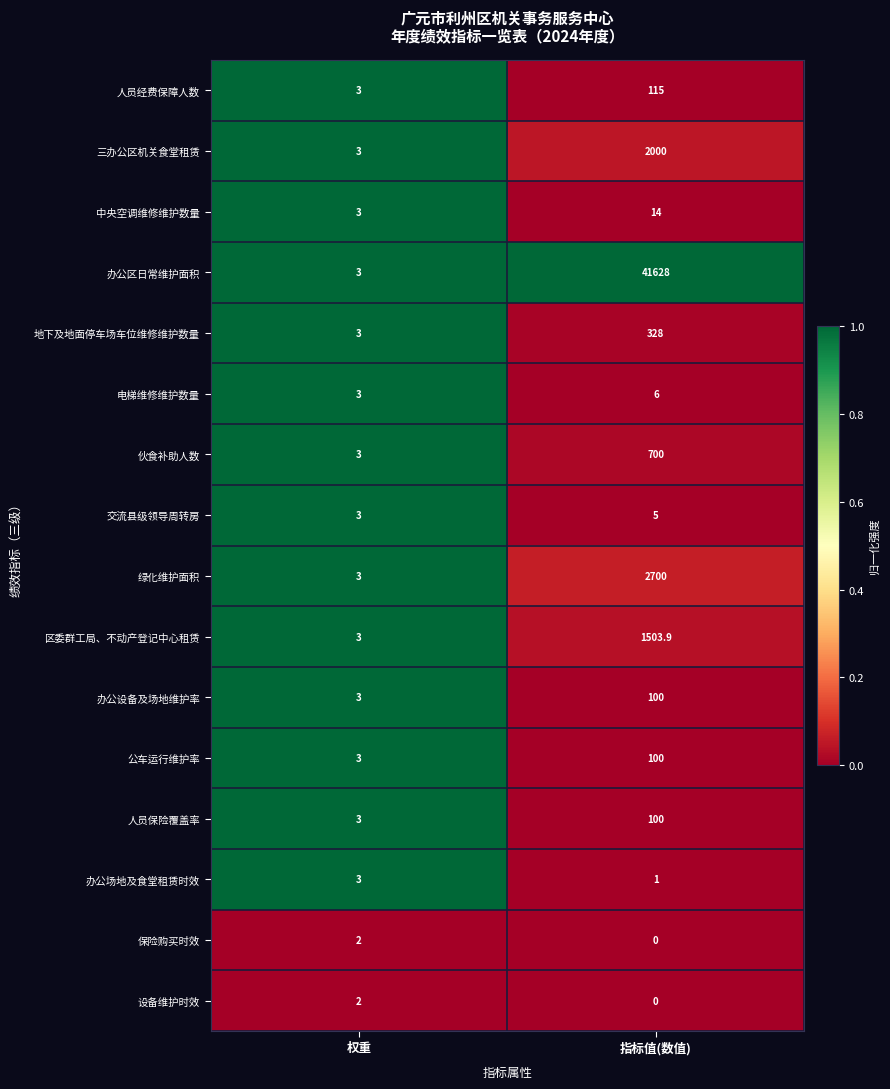

Which series has the largest total across all categories?

办公区日常维护面积